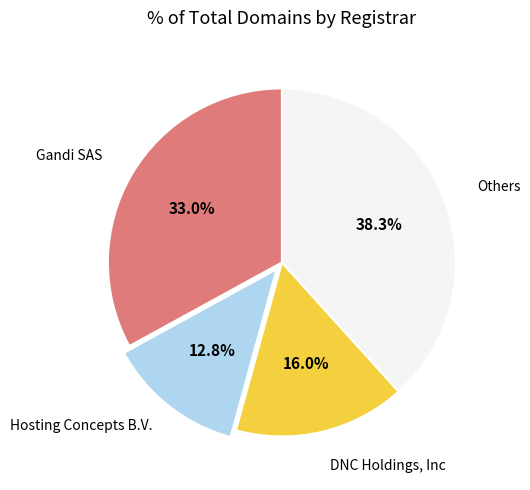

Does any single category account for the majority?

No